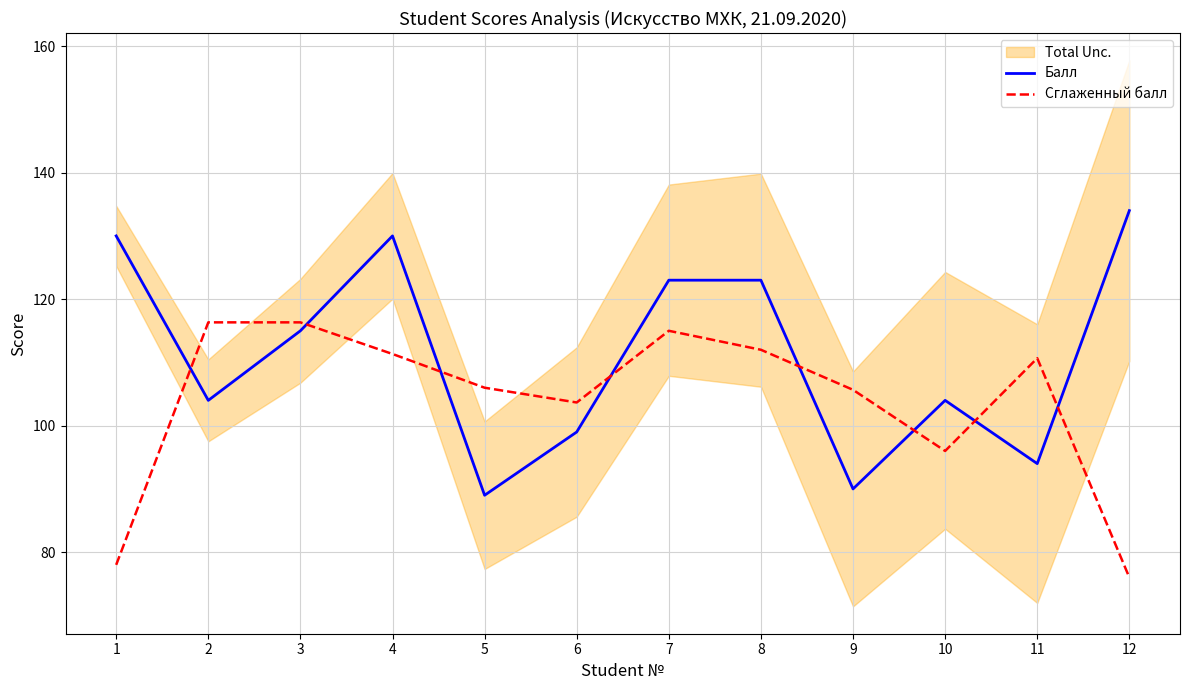

Rank the series by their average value, from highest to lowest.

Балл, Сглаженный балл